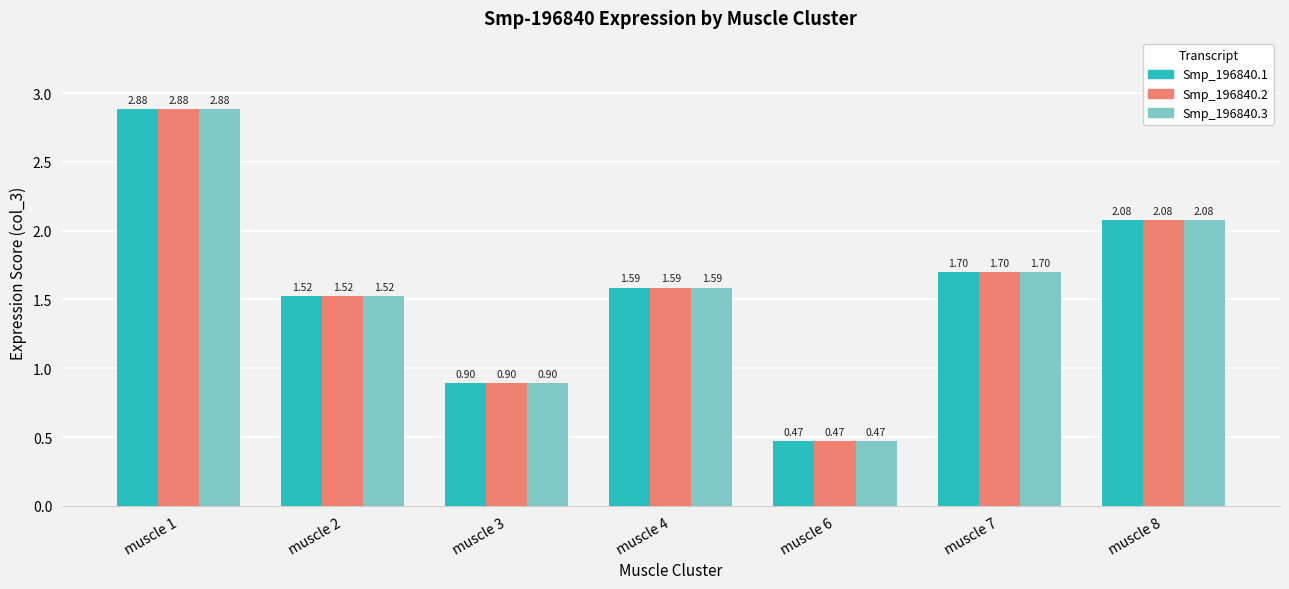

List the labels in order of Smp_196840.3 value, smallest first.

muscle 6, muscle 3, muscle 2, muscle 4, muscle 7, muscle 8, muscle 1